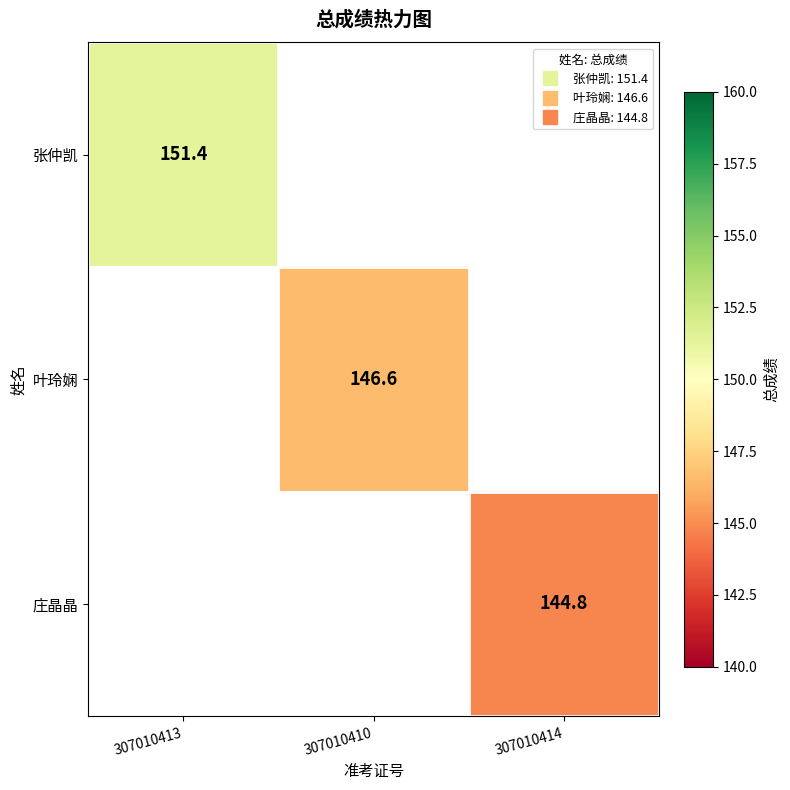

The 叶玲娴 series shows 146.6 at 307010410. True or false?

True